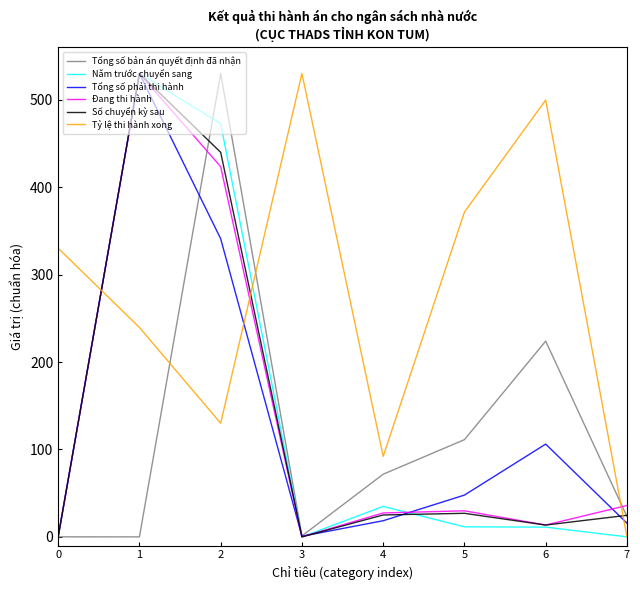

The value of Số chuyển kỳ sau at 6 is 13.5. True or false?

True